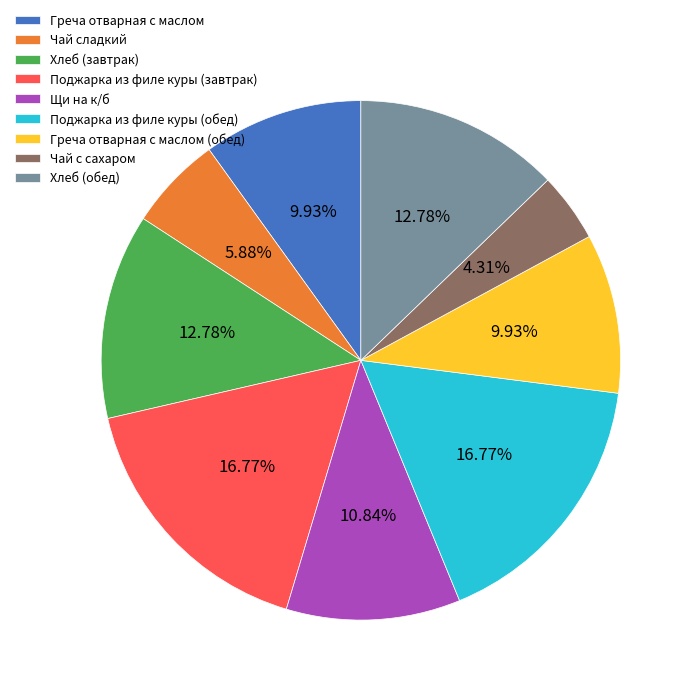

To the nearest percent, what is the difference between the Щи на к/б and Хлеб (завтрак) slice percentages?

2%